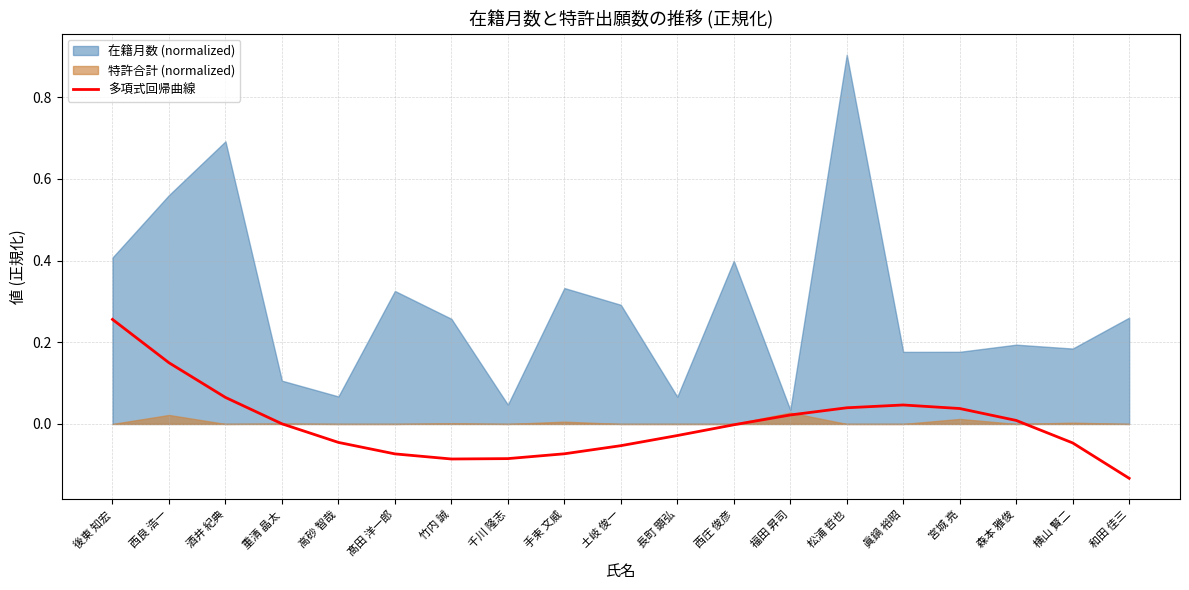

Where is the first local minimum?

竹内 誠